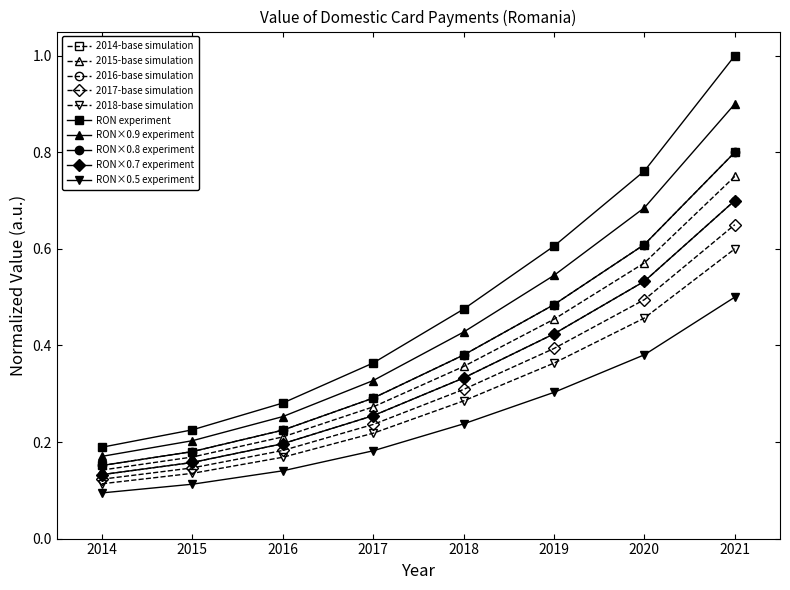

Does the chart have visible grid lines?

No